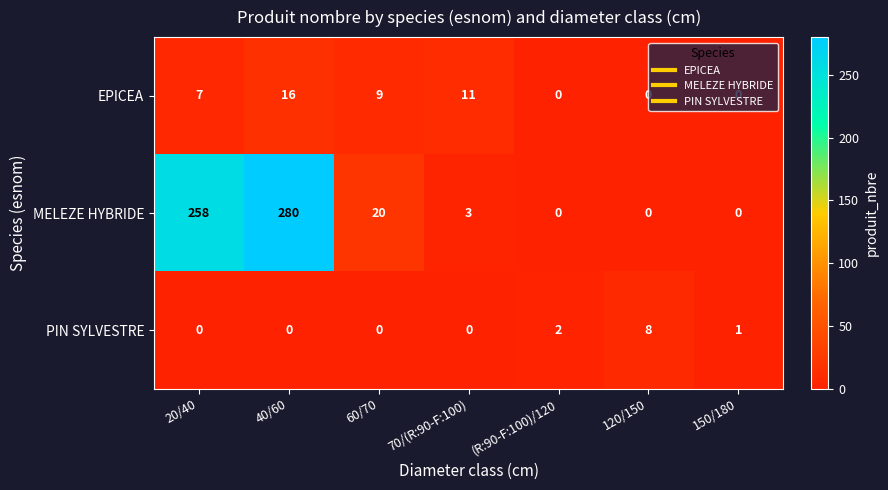

What is the maximum value shown in the chart?

280